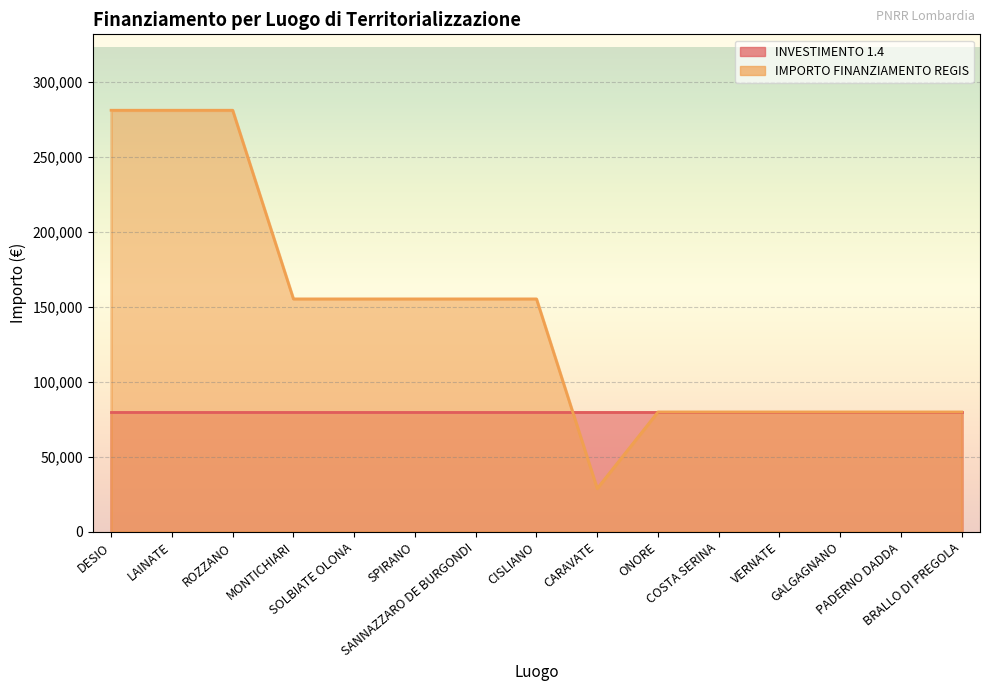

What is the smallest value displayed?

28902